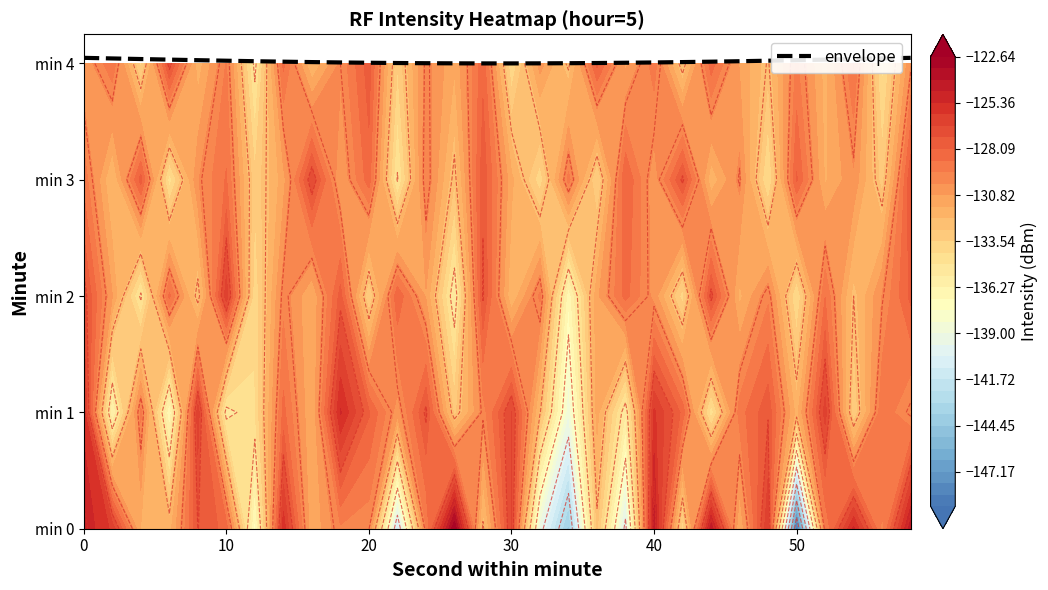

Is it true that the value at 24 is 6.4?

False